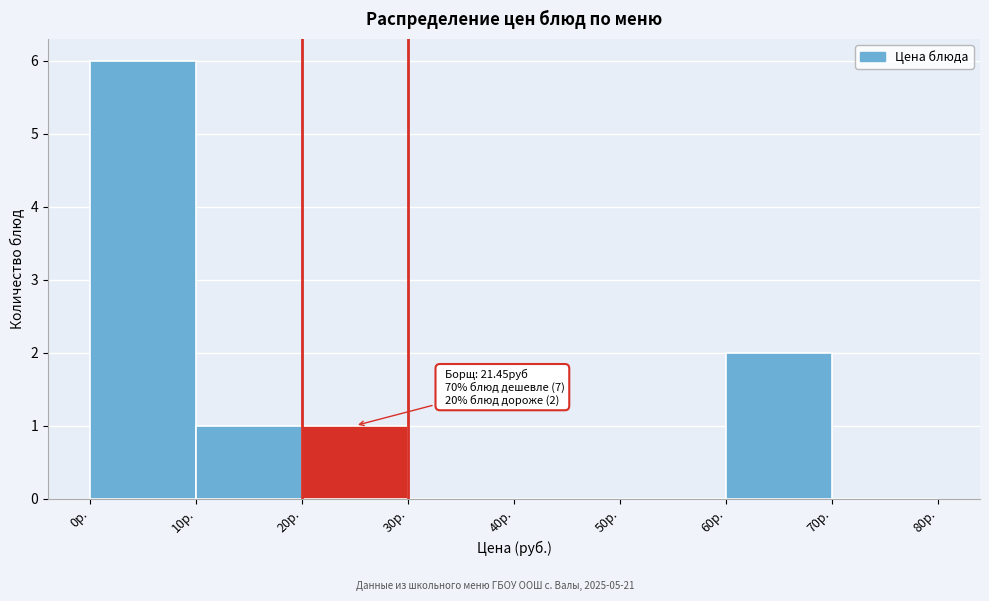

Over which range of the x-axis is the bar tallest?

0 to 10